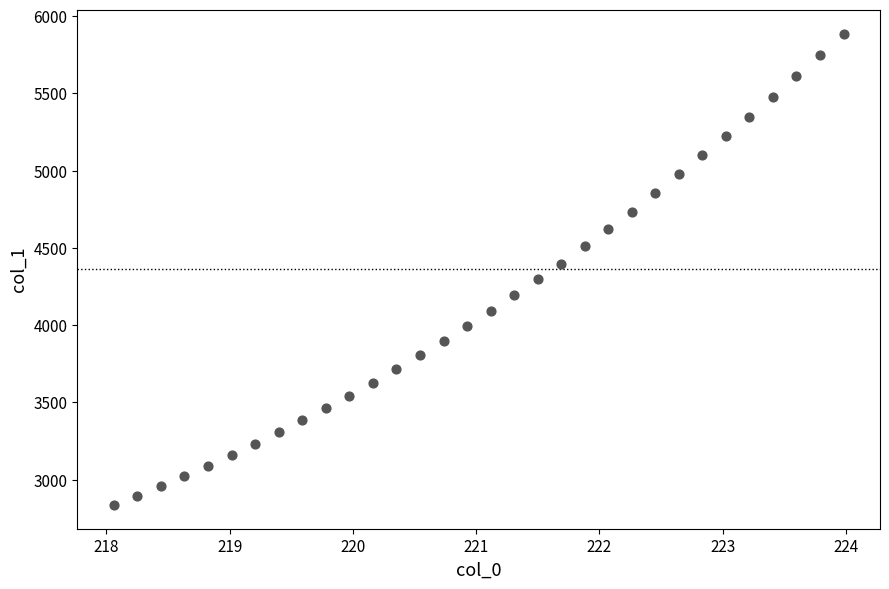

What is the range of X values (max minus min)?

5.9